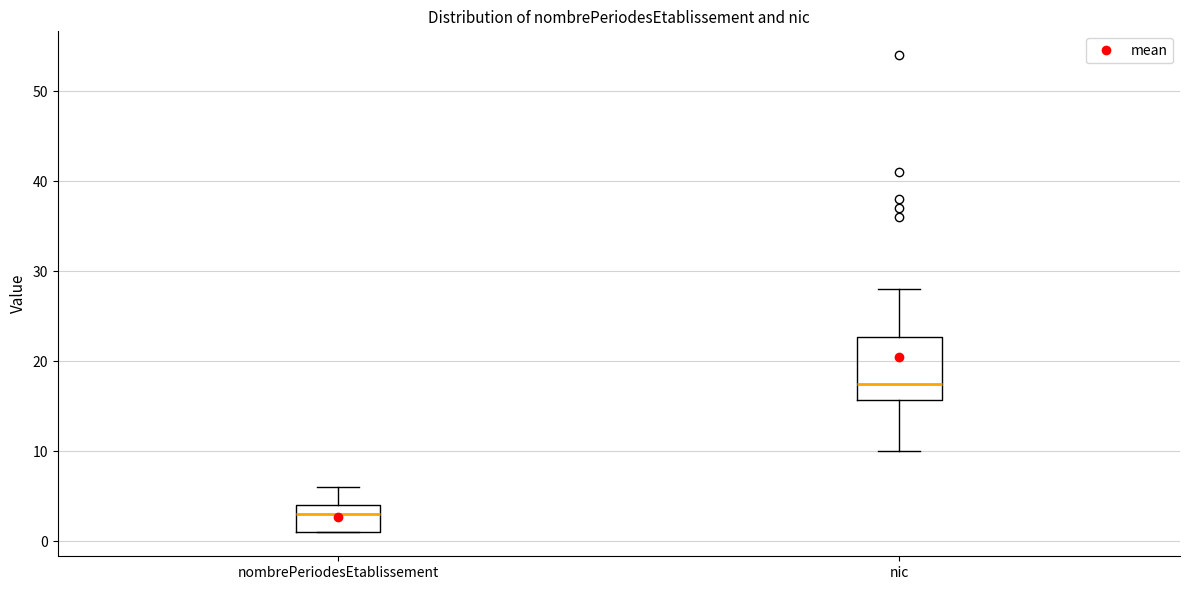

Reading left to right, read every box against the y-axis: the position of its median line, the range the box covers, and the ends of its whiskers. The values are not printed on the chart, so give them approximately, as read against the axis.

nombrePeriodesEtablissement: median 3, box 1 to 4, whiskers 1 to 6
nic: median 18, box 16 to 23, whiskers 10 to 28